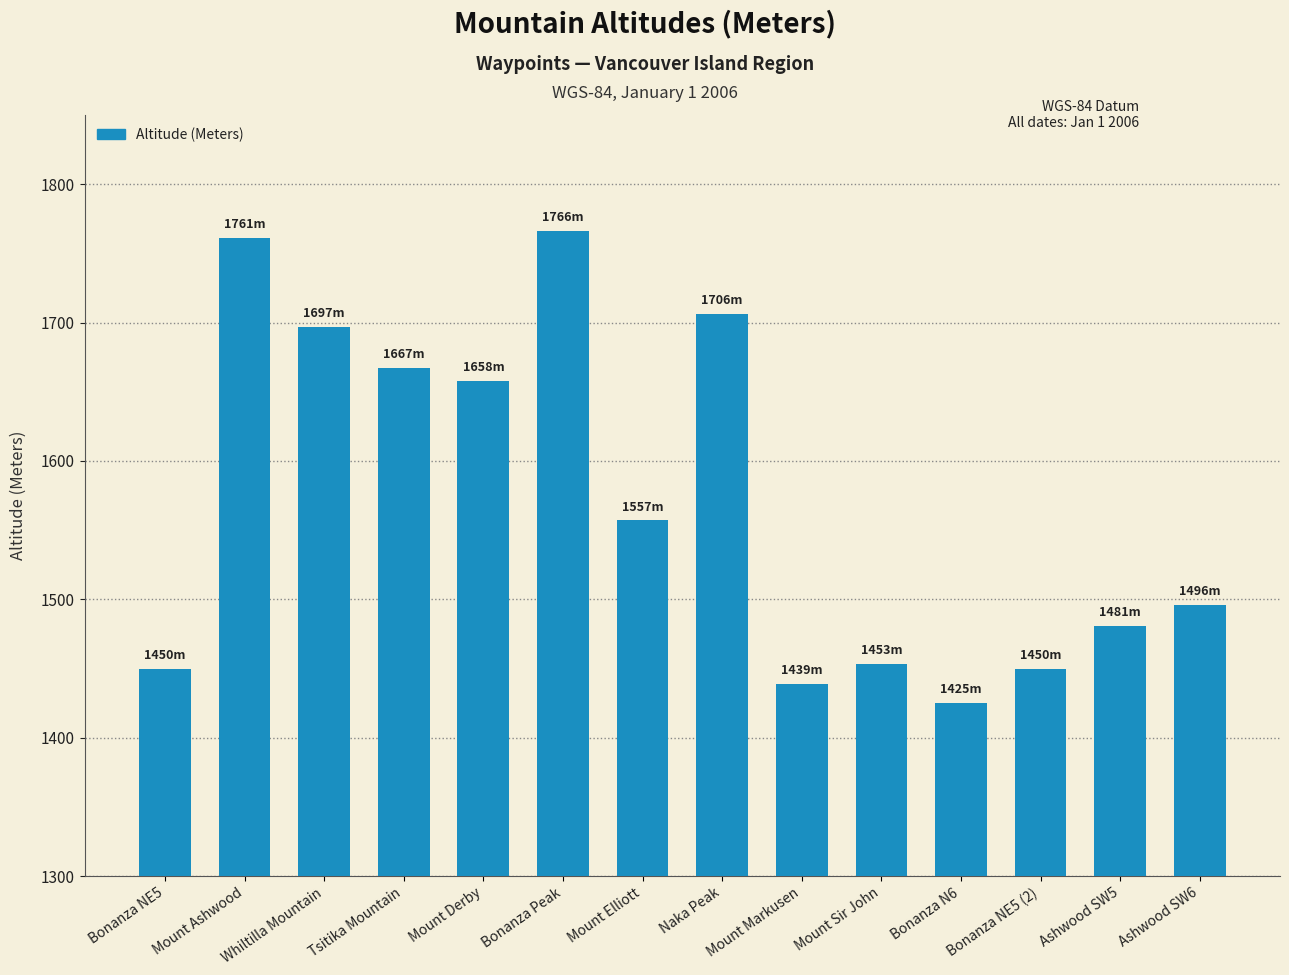

What is the value of the 5th bar from the left?

1658